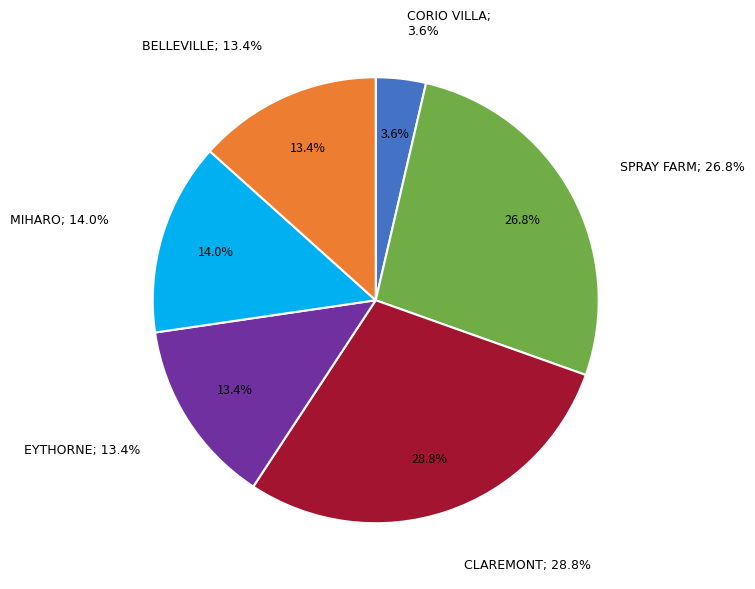

What portion of the pie excludes BELLEVILLE?

86.6%